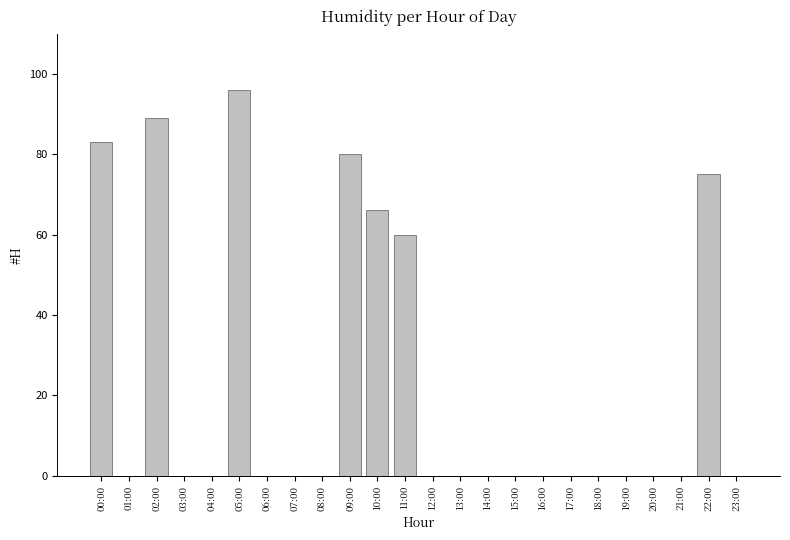

How many data points does each series have?

24